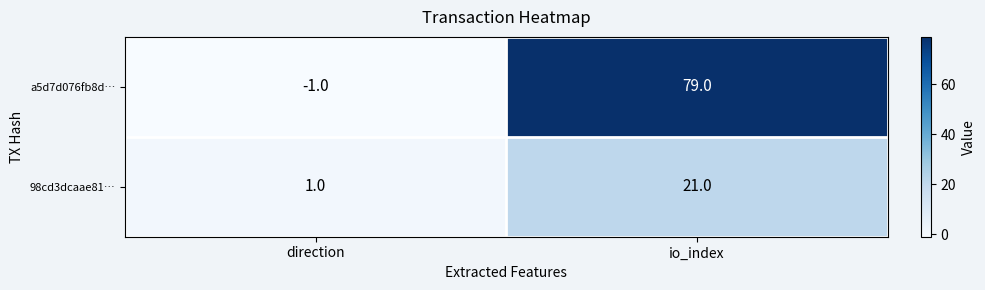

Reading left to right, extract all data points from this chart.

a5d7d076fb8d…: direction=-1	io_index=79
98cd3dcaae81…: direction=1	io_index=21